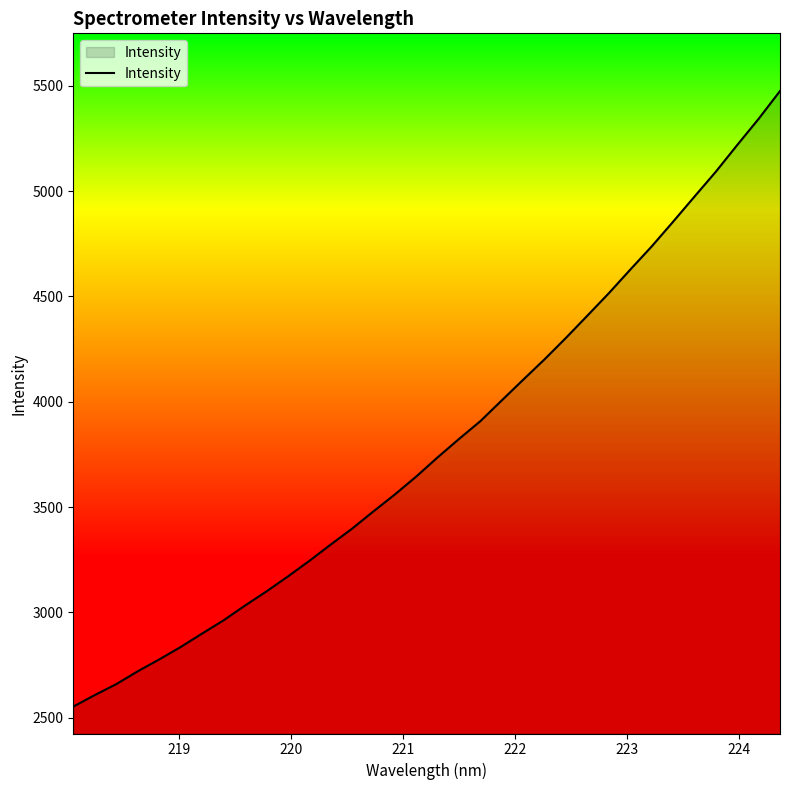

What is the greatest value displayed?

5474.7